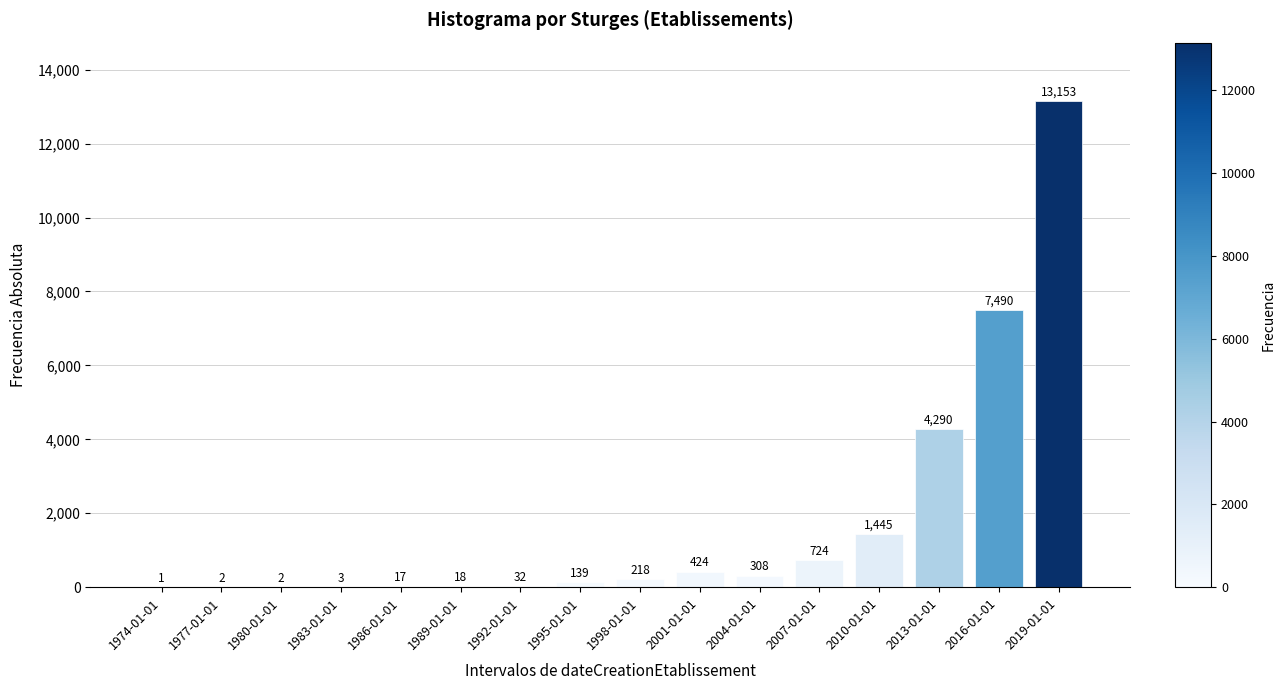

Reading left to right, what are all the values shown in this chart?

1974-01-01=1	1977-01-01=2	1980-01-01=2	1983-01-01=3	1986-01-01=17	1989-01-01=18	1992-01-01=32	1995-01-01=139	1998-01-01=218	2001-01-01=424	2004-01-01=308	2007-01-01=724	2010-01-01=1445	2013-01-01=4290	2016-01-01=7490	2019-01-01=13153